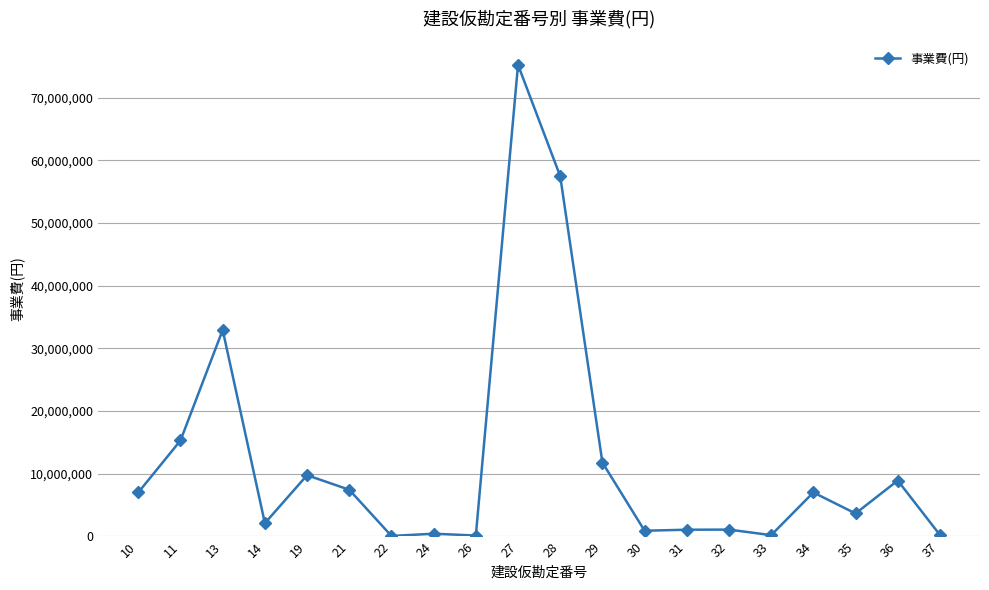

What is the minimum value shown in the chart?

86400